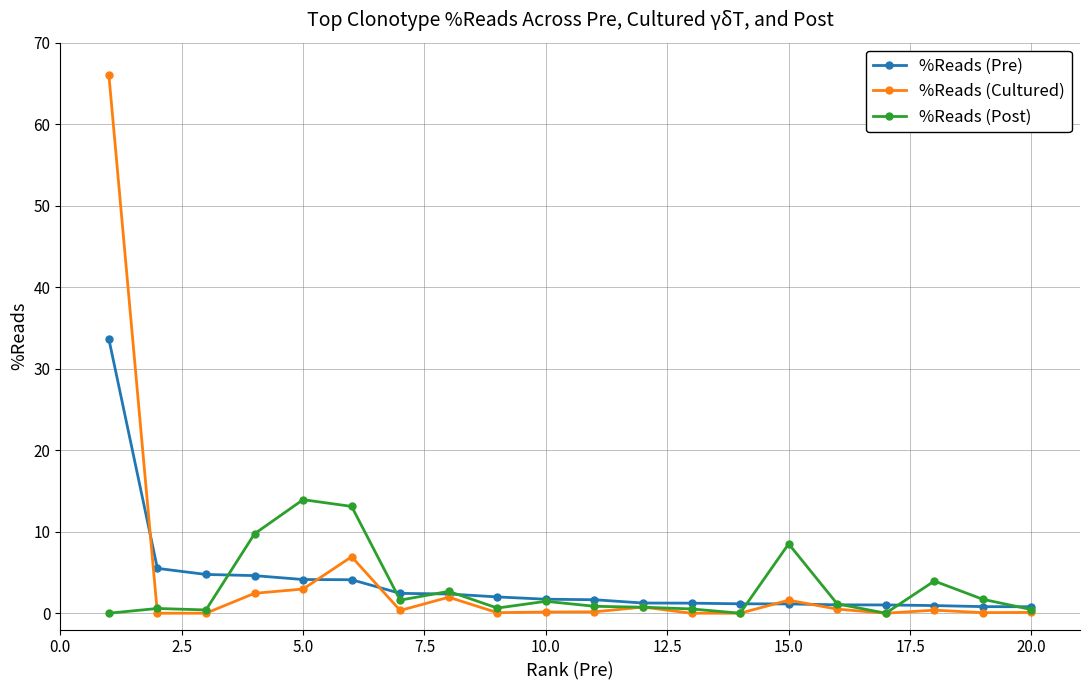

How many data points does each series have?

20